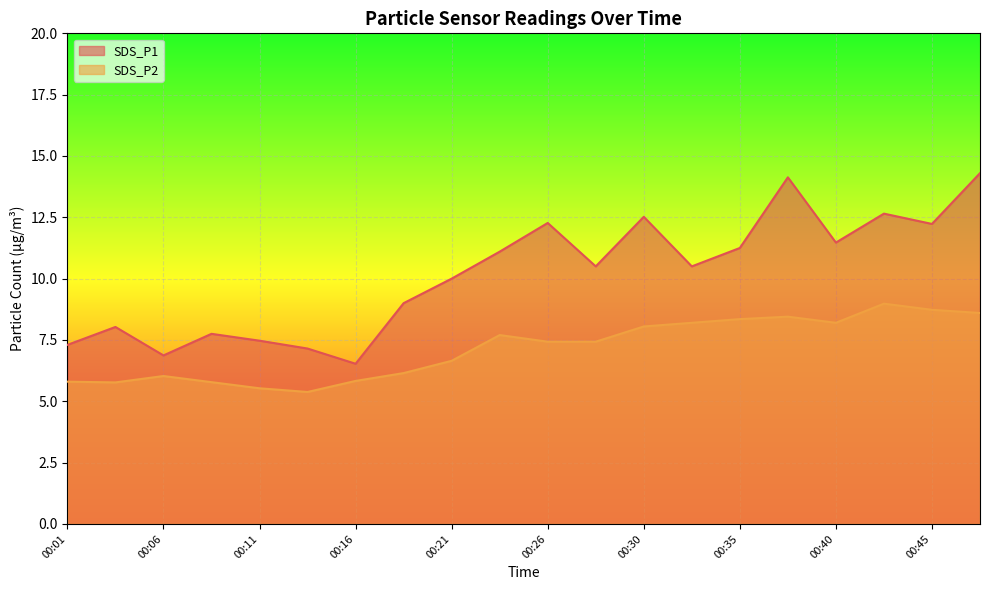

Which has a higher value, 00:33 or 00:11?

00:33